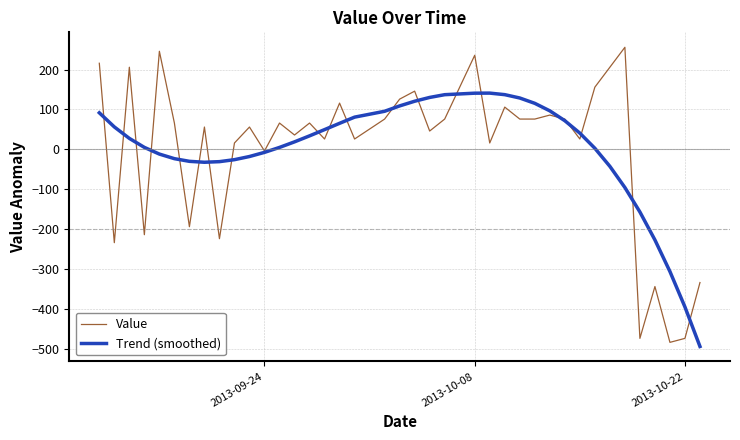

Which series has the widest spread of values?

Value